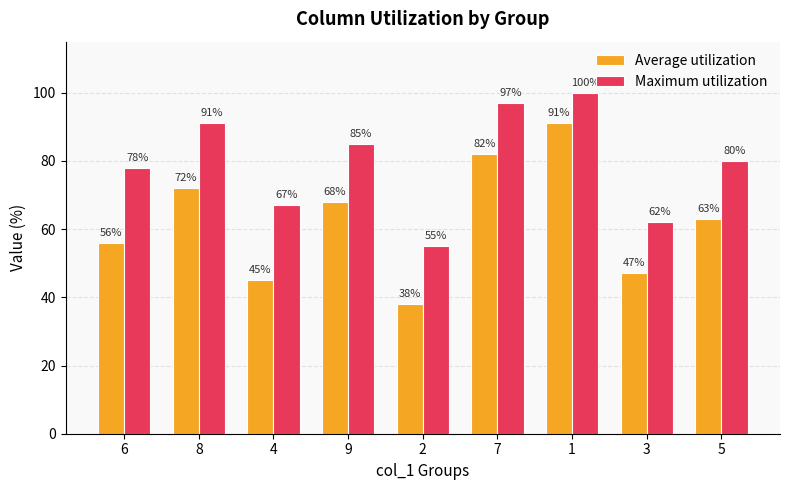

What is the maximum value for Maximum utilization?

100